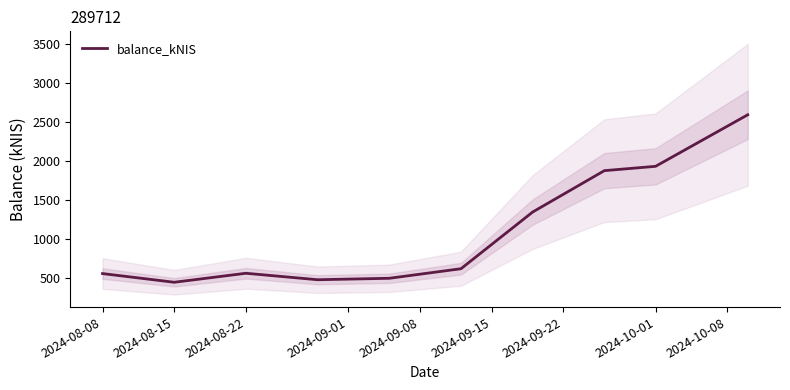

What is the highest value of the balance_kNIS series?

2591.2